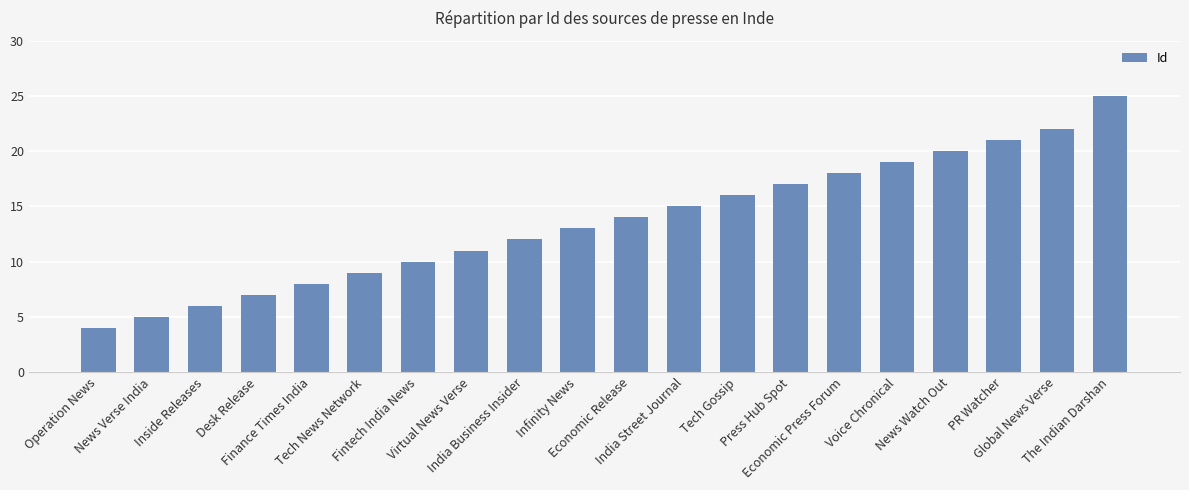

What is the sum of all values?

272